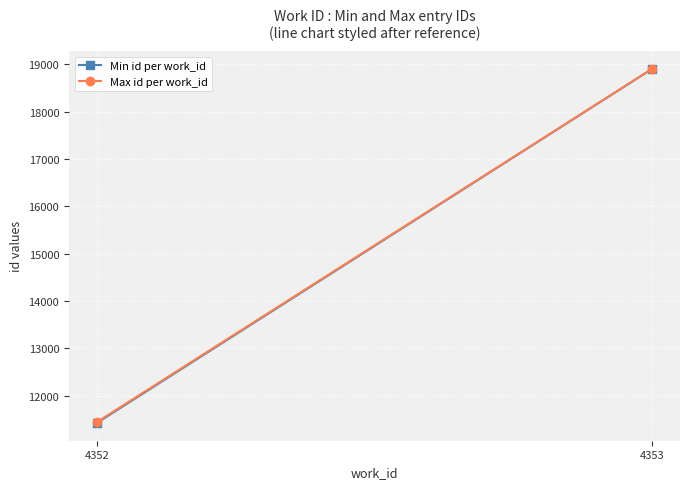

How many categories are shown in the chart?

2